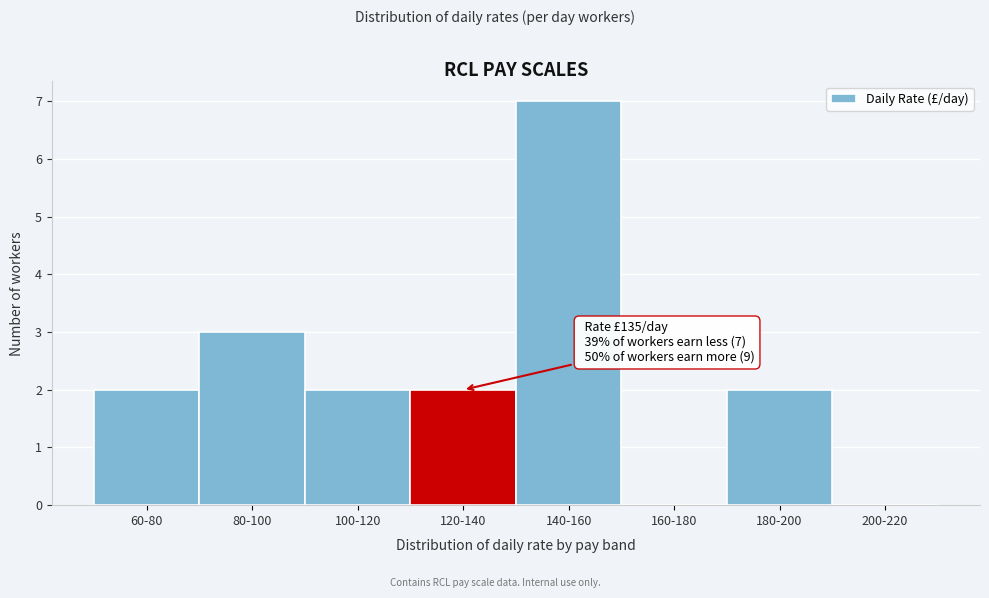

Reading left to right, extract all data points from this chart.

60-80=2	80-100=3	100-120=2	120-140=2	140-160=7	160-180=0	180-200=2	200-220=0